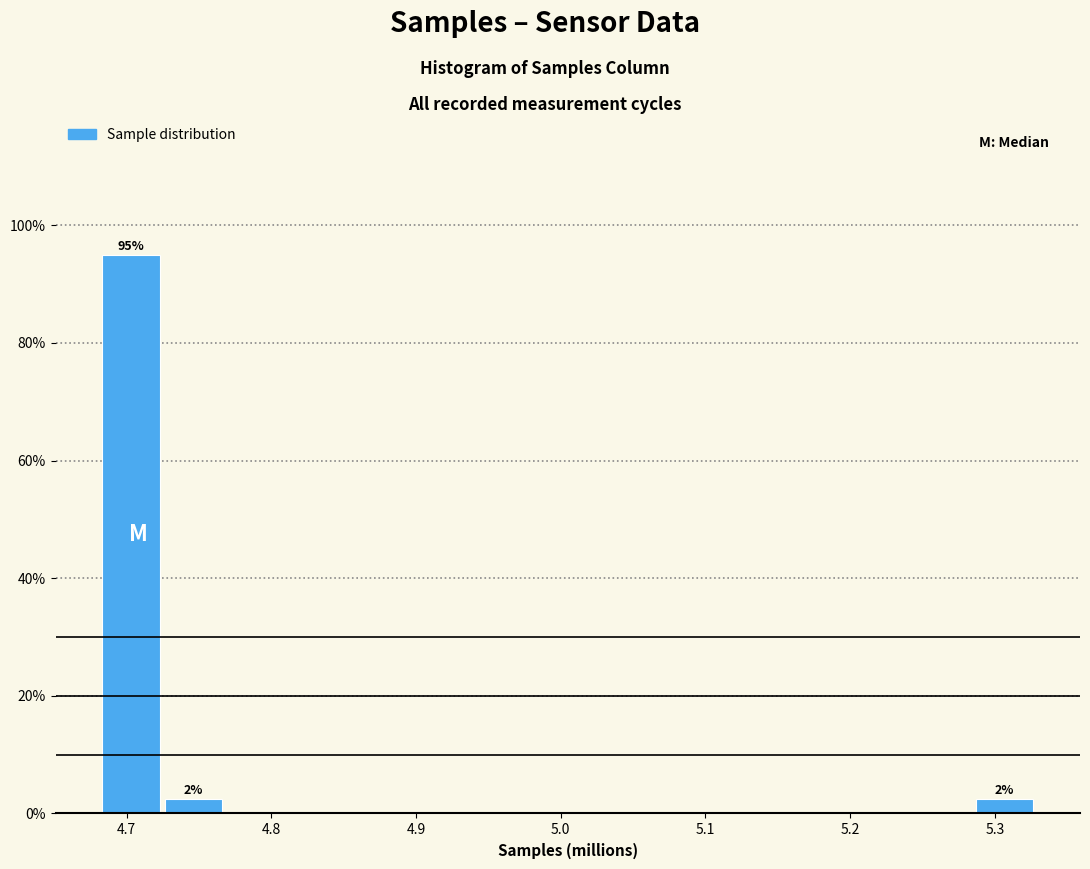

Over which range of the x-axis is the bar tallest?

4.68 to 4.72